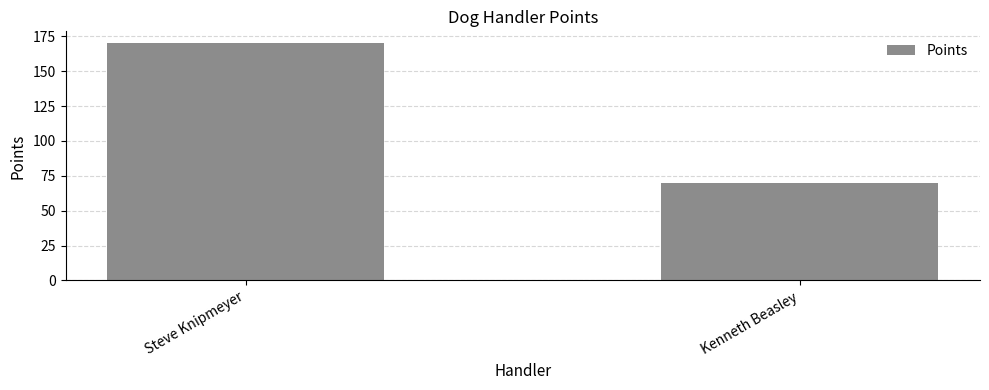

How many data points are less than 170?

1